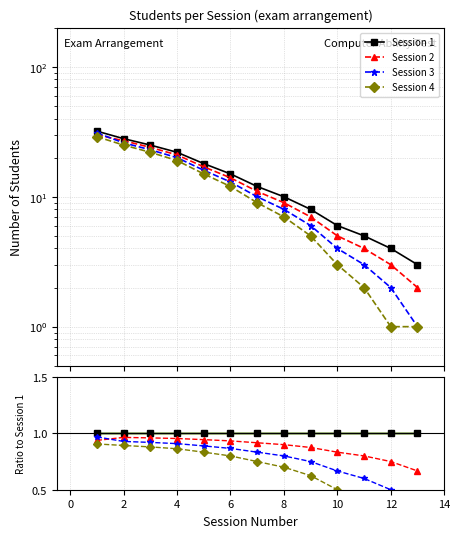

The Session 4 series shows 0.5 at 2. True or false?

False